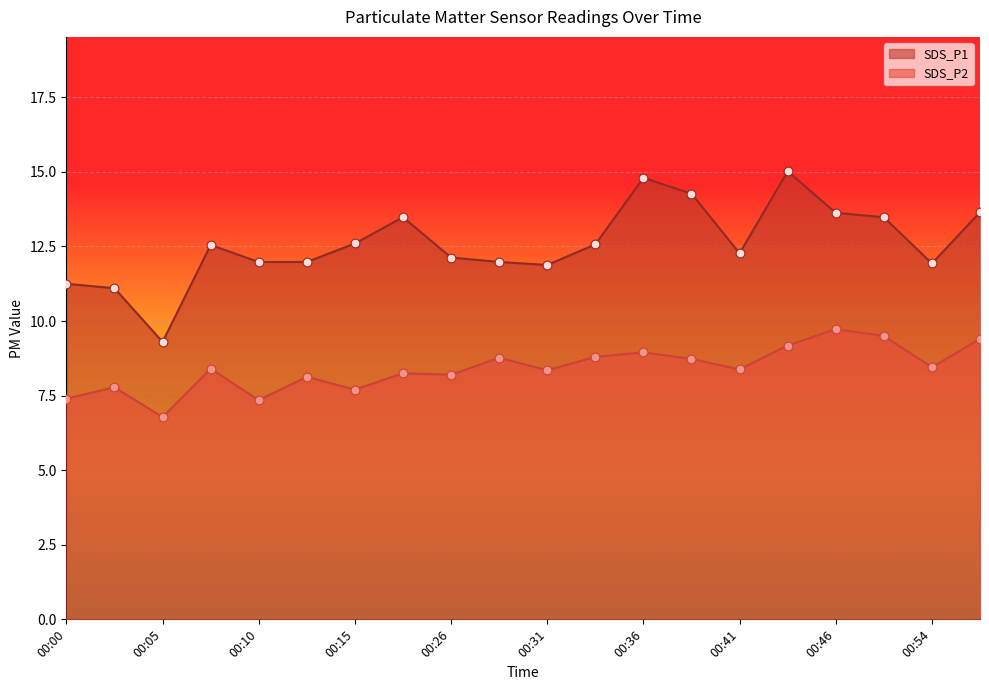

What are all the series names shown in the legend?

SDS_P1, SDS_P2